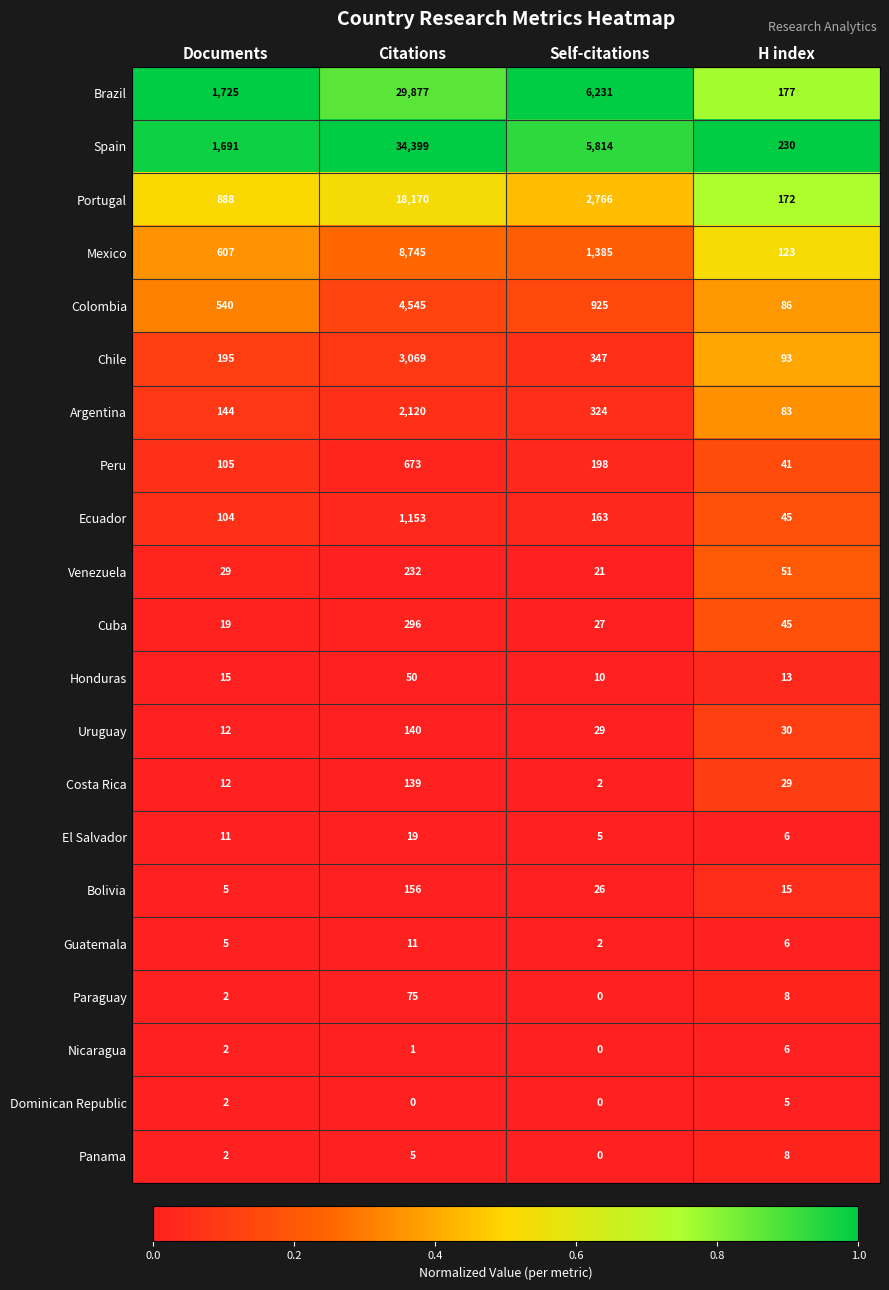

Which category has the lowest value in the Argentina series?

H index